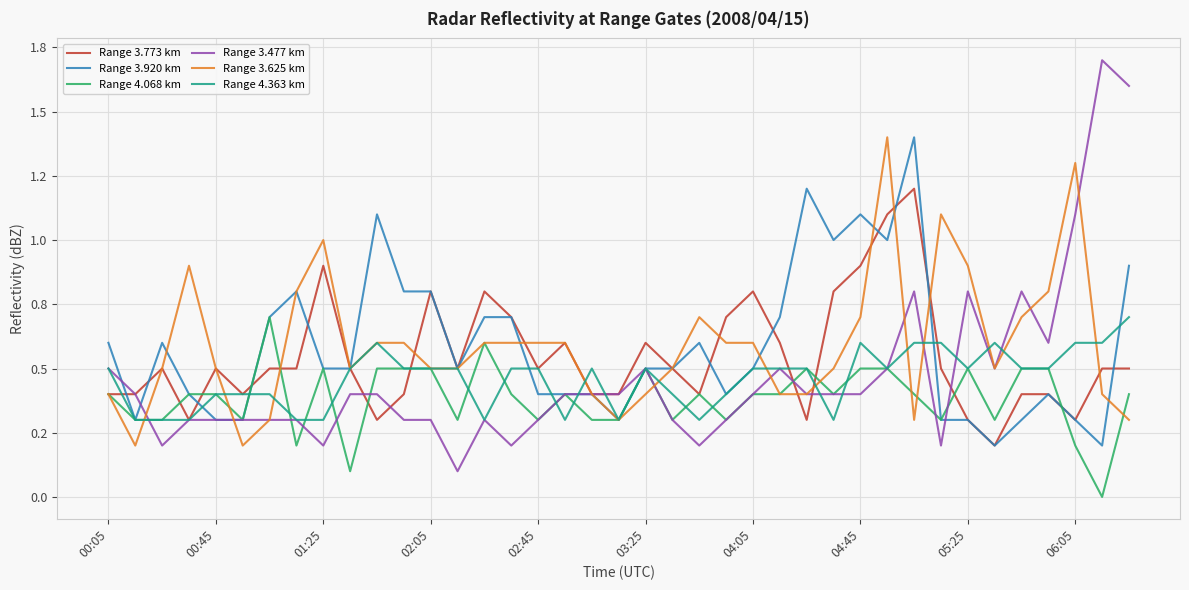

What are all the series names shown in the legend?

Range 3.773 km, Range 3.920 km, Range 4.068 km, Range 3.477 km, Range 3.625 km, Range 4.363 km